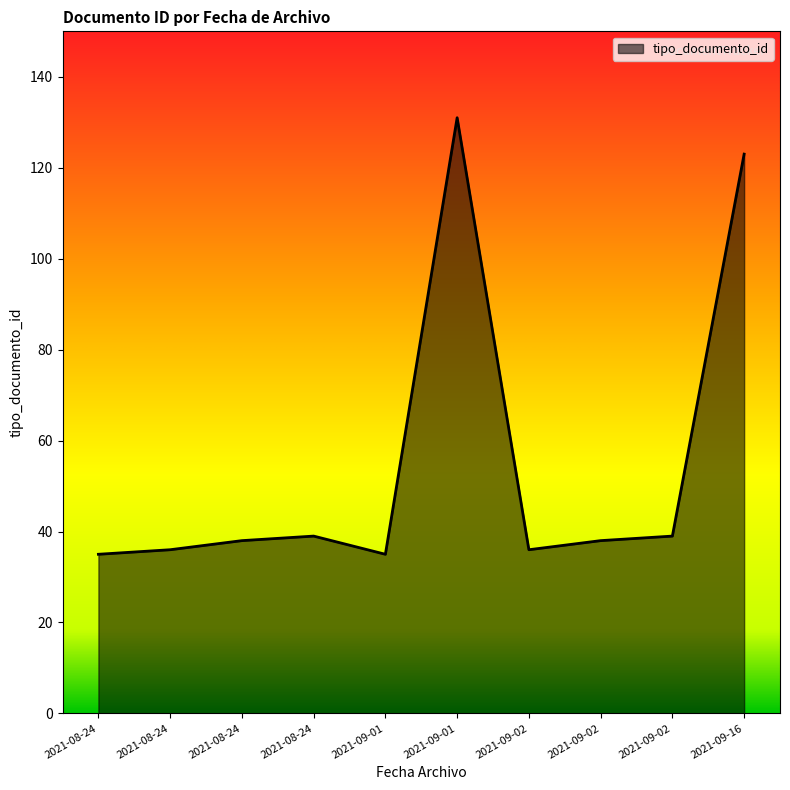

How many lines are shown in the chart?

1